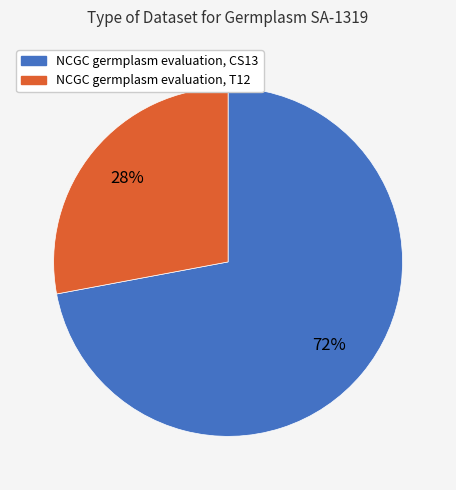

Does NCGC germplasm evaluation, T12 represent more than half of the total?

No